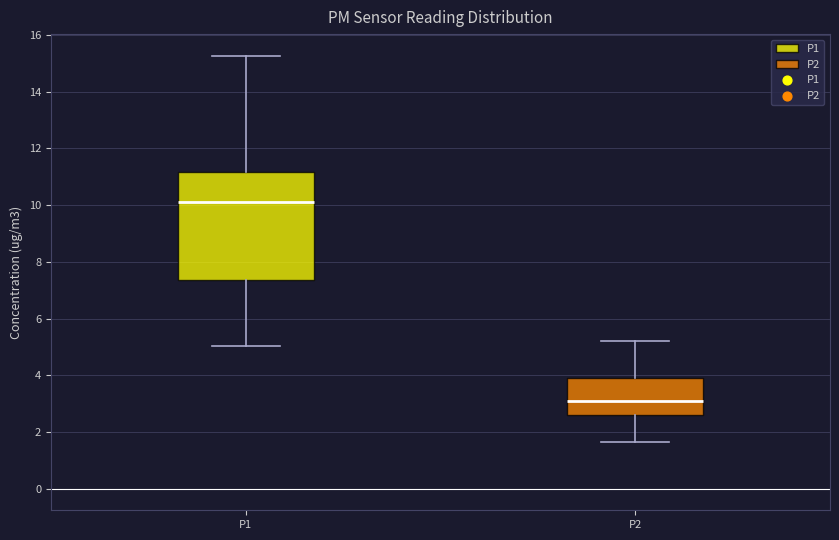

Which box has the highest median line?

P1